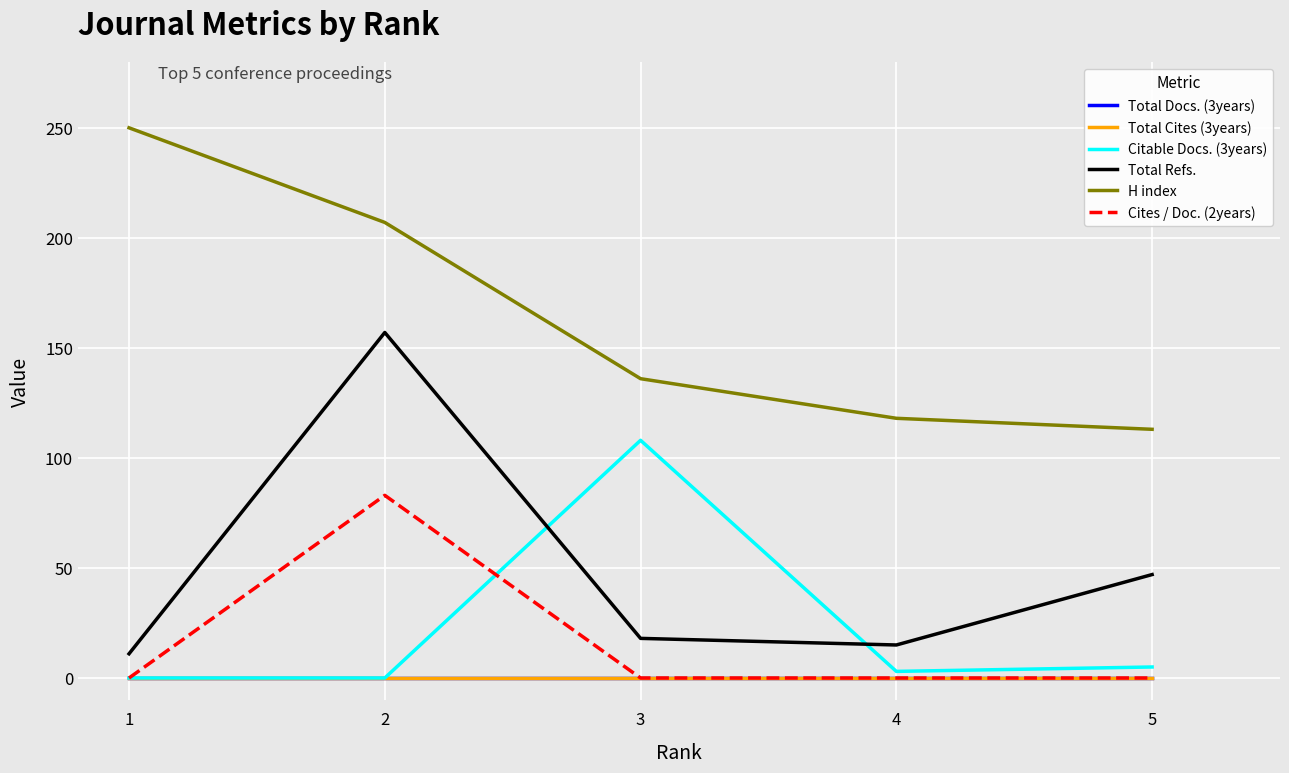

Does the chart display data point markers on the line(s)?

No